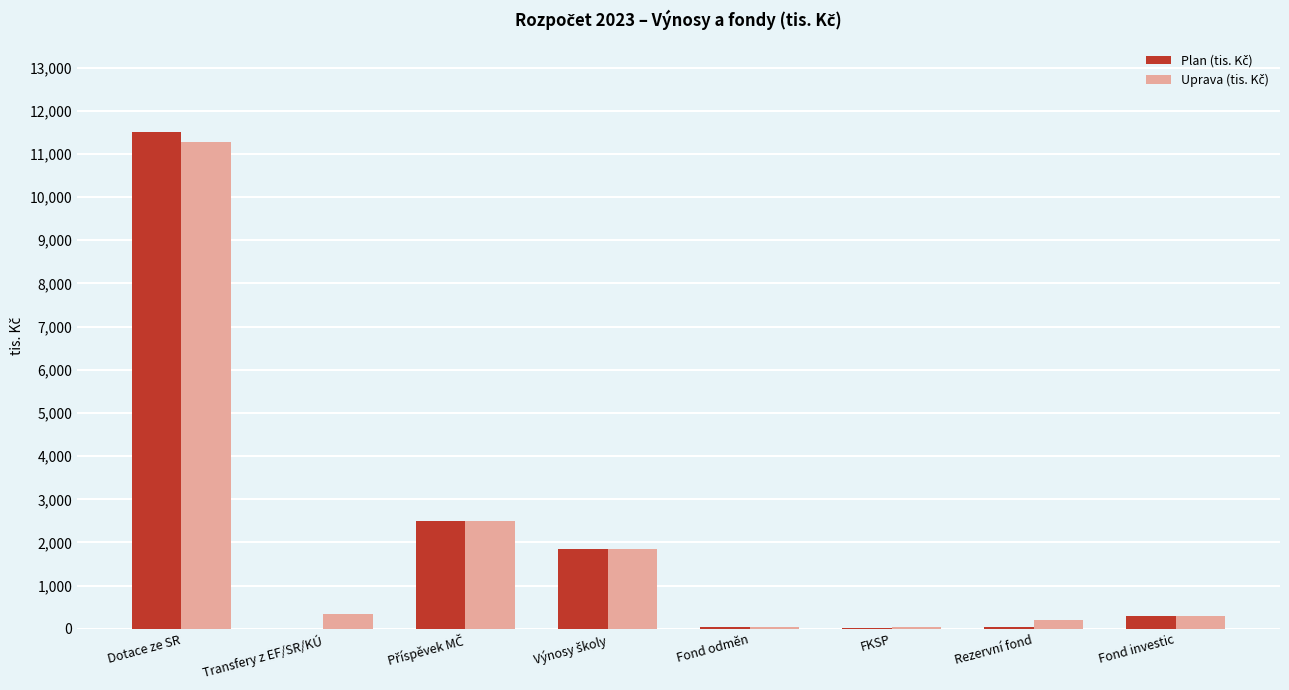

What is the maximum value shown in the chart?

11500.0